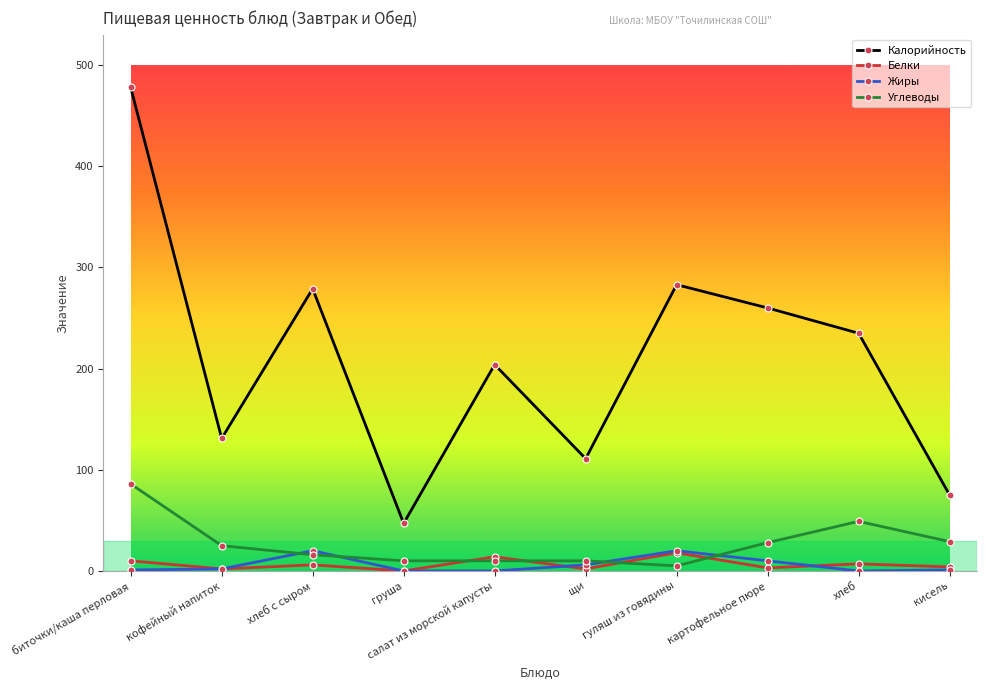

True or false: Углеводы has a value of 16 at хлеб с сыром.

True